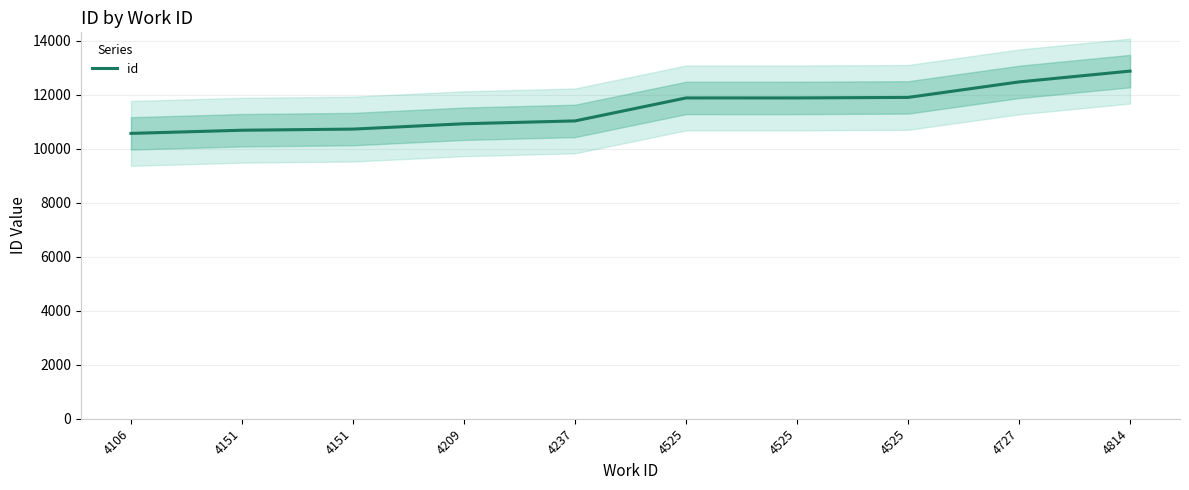

What is the change in value from 4151 to 4209?

+198